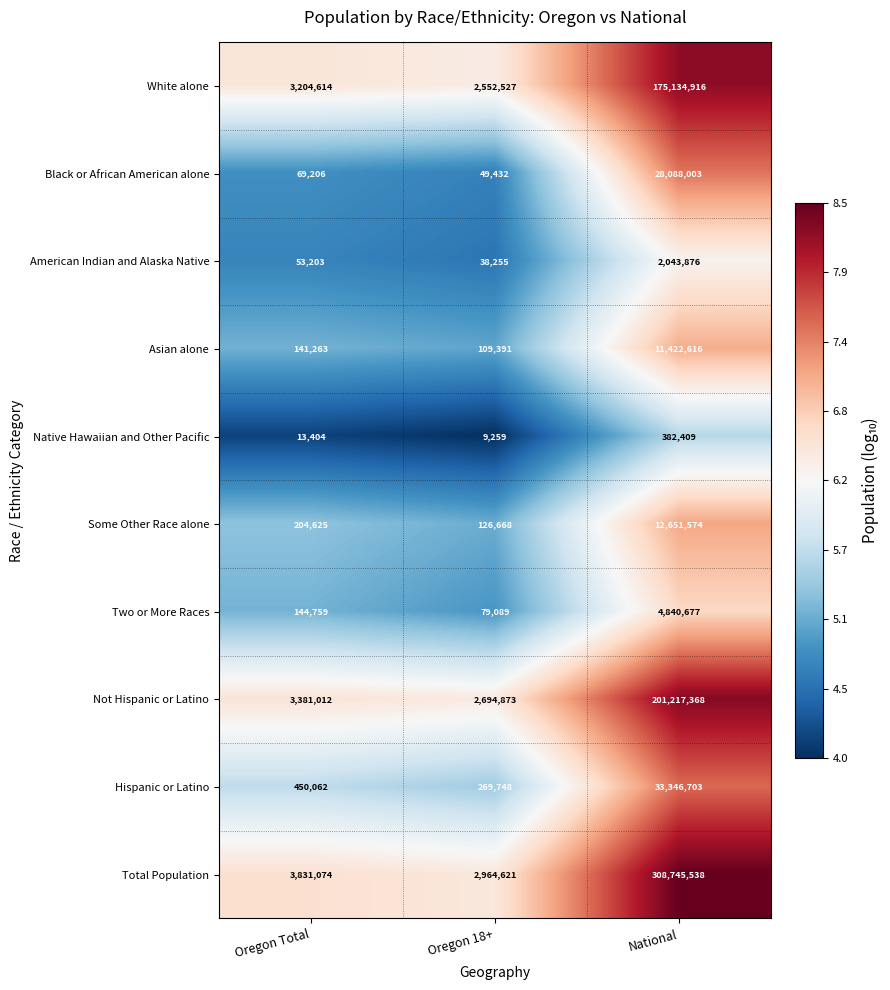

What is the minimum value shown in the chart?

9259